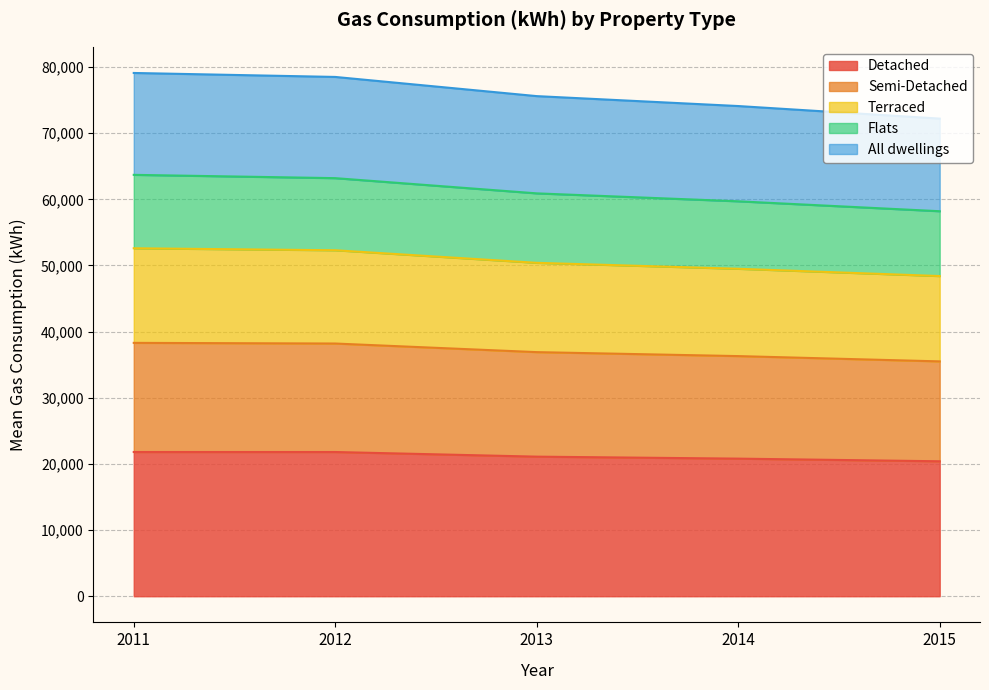

Does the chart have visible grid lines?

Yes